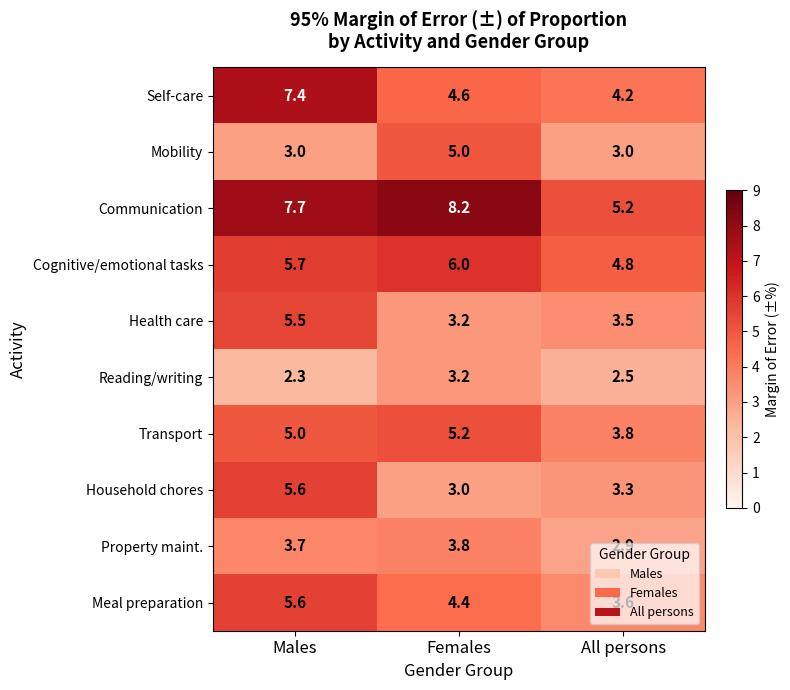

Which series changed the most between Males and All persons?

Self-care